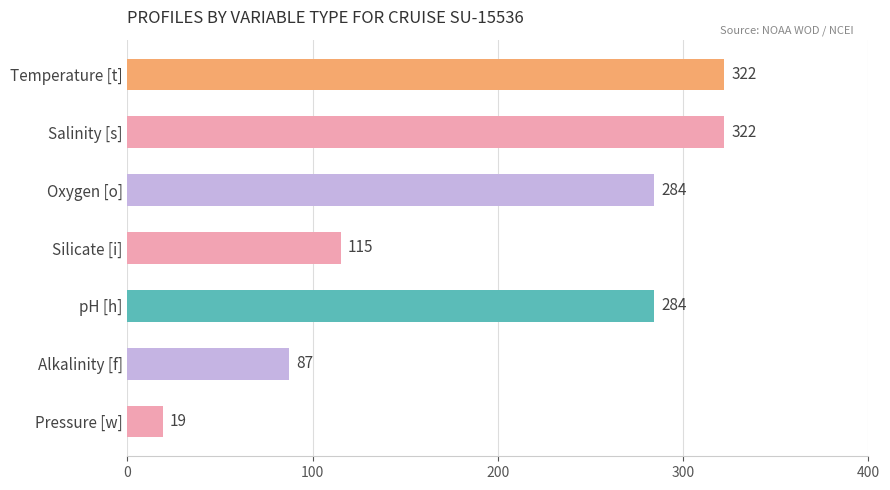

Does the chart contain stacked bars?

No